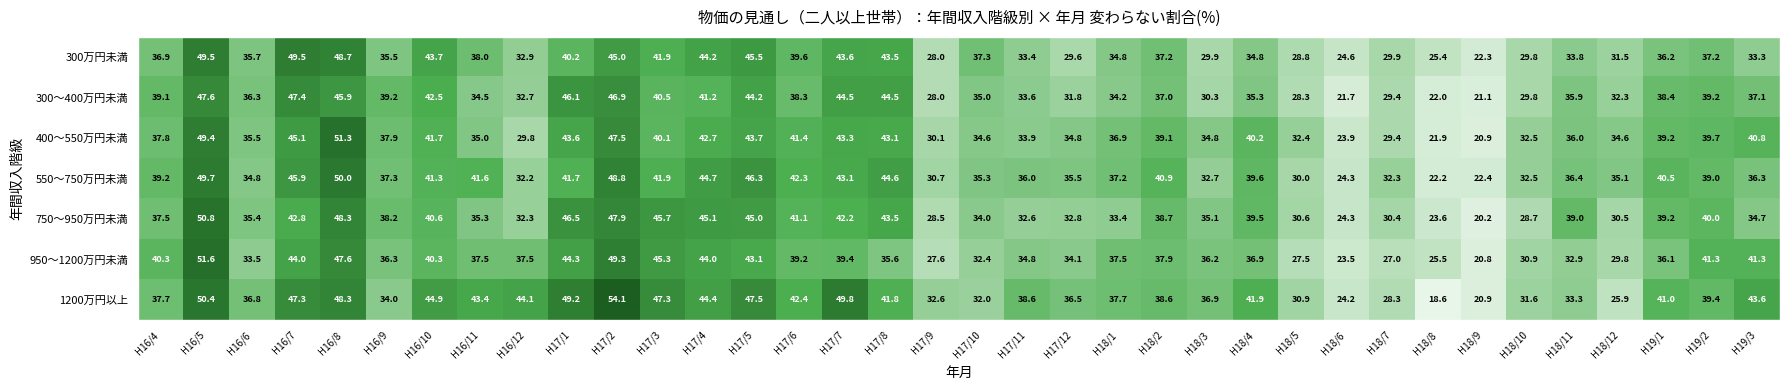

True or false: 950～1200万円未満 has a value of 62.7 at H18/2.

False